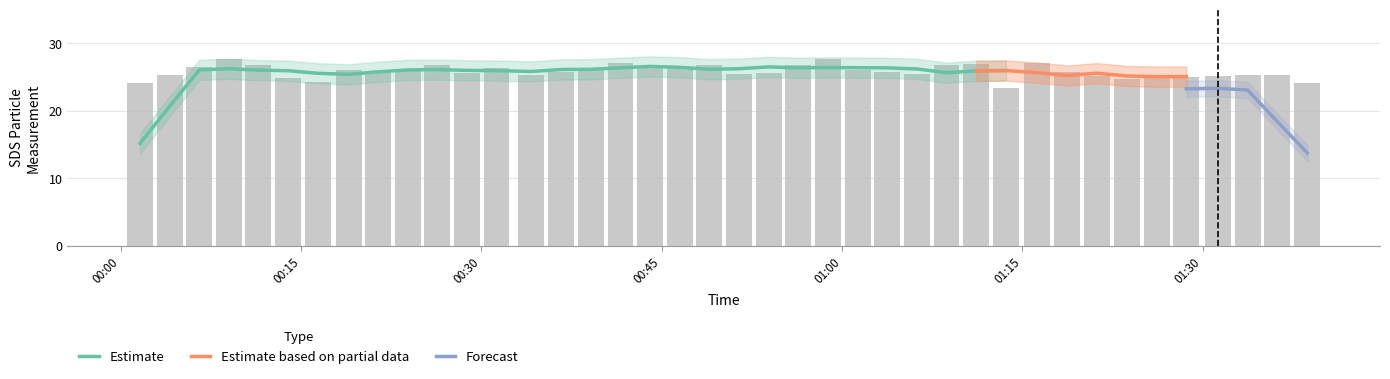

What value does the data have at 2021/07/20 01:06:14?

25.5